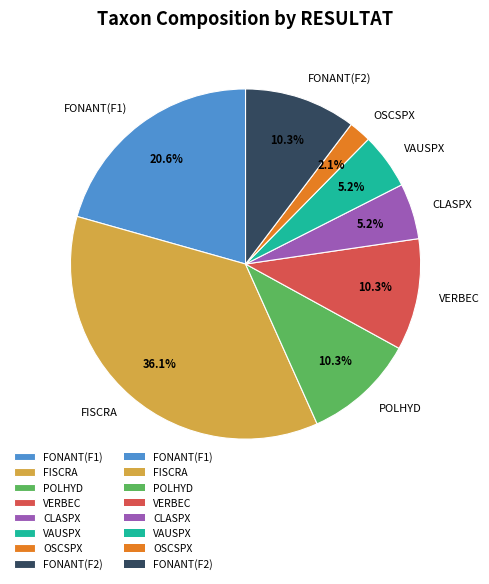

Does FONANT(F2) represent more than half of the total?

No